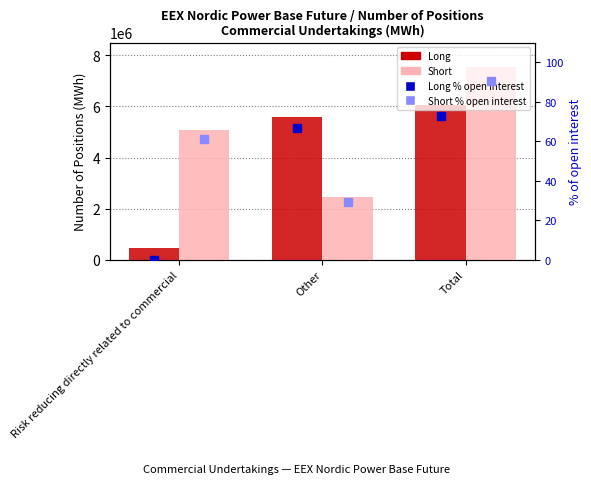

Reading left to right, extract all data points from this chart.

Long: 471426.0	5581668.0	6053094.0
Short: 5086345.0	2449352.0	7535697.0
Long % of open interest: 0.0	67.0	72.6
Short % of open interest: 61.0	29.4	90.4